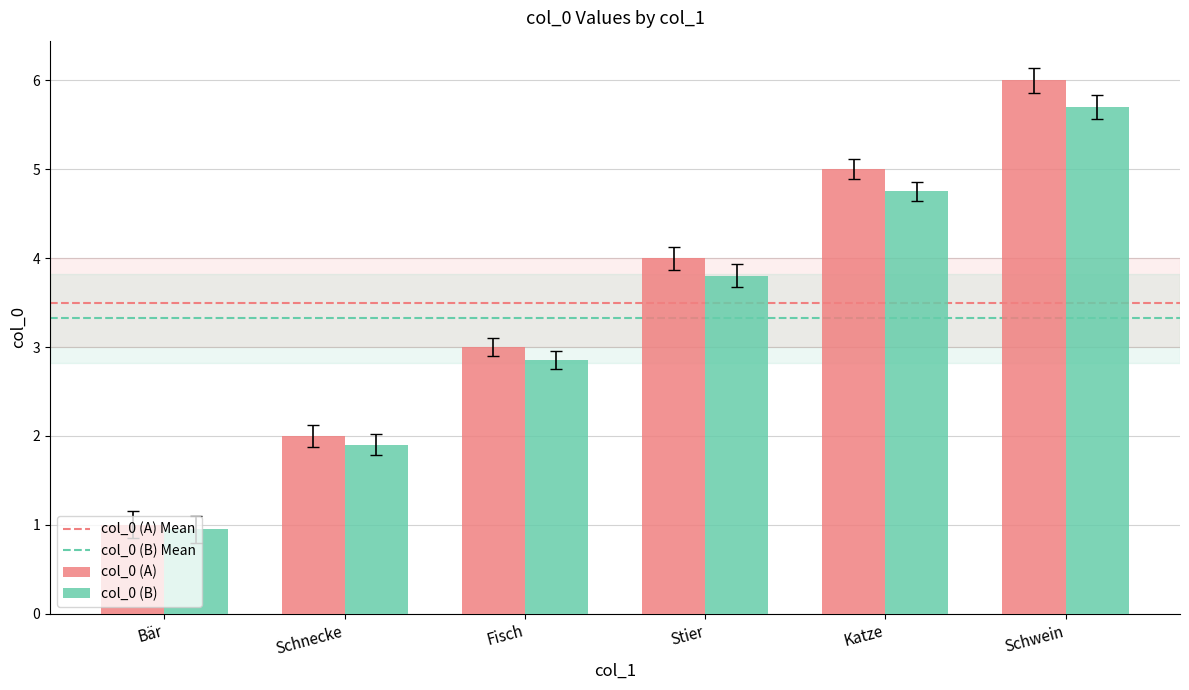

Which category has the lowest value across all series?

Bär